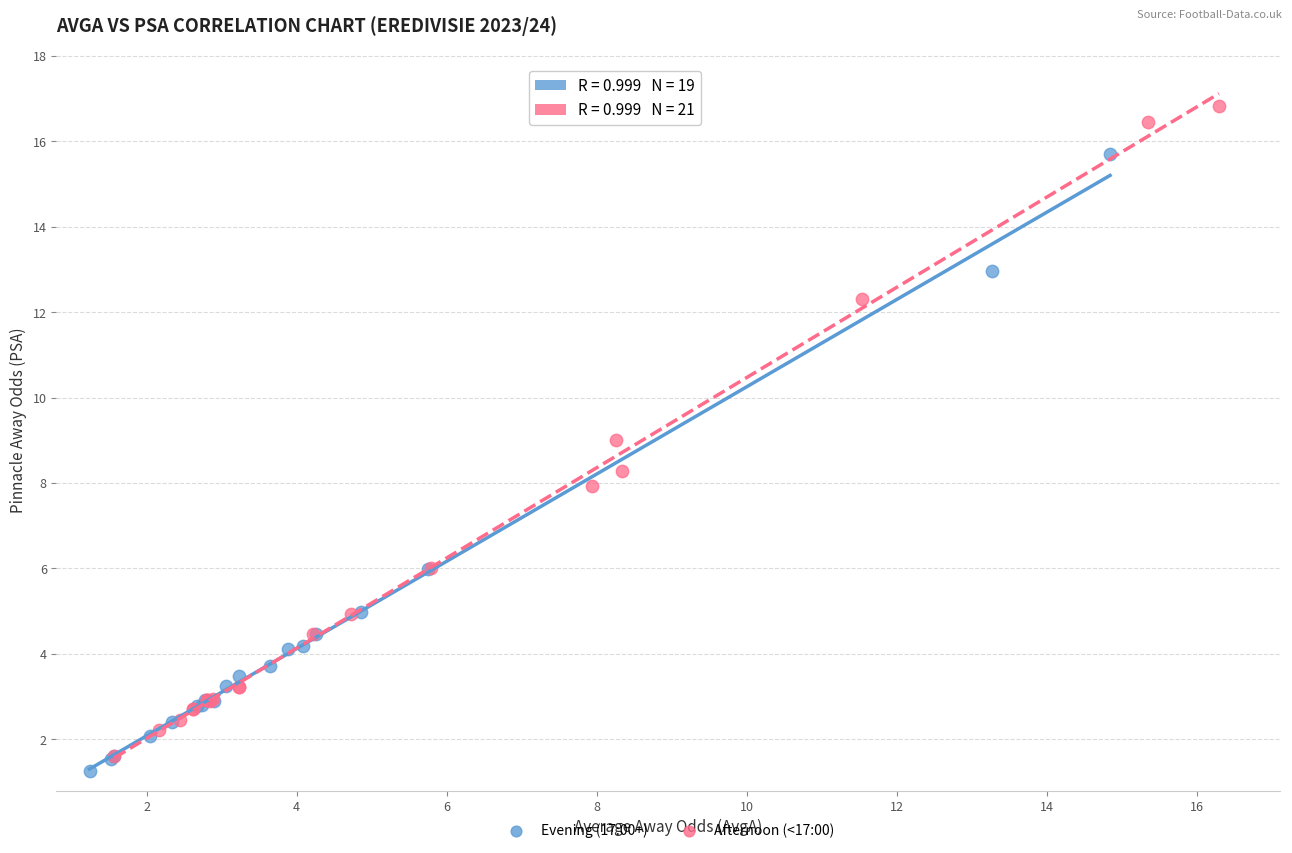

Which series contains the highest Y value?

Afternoon (<17:00)